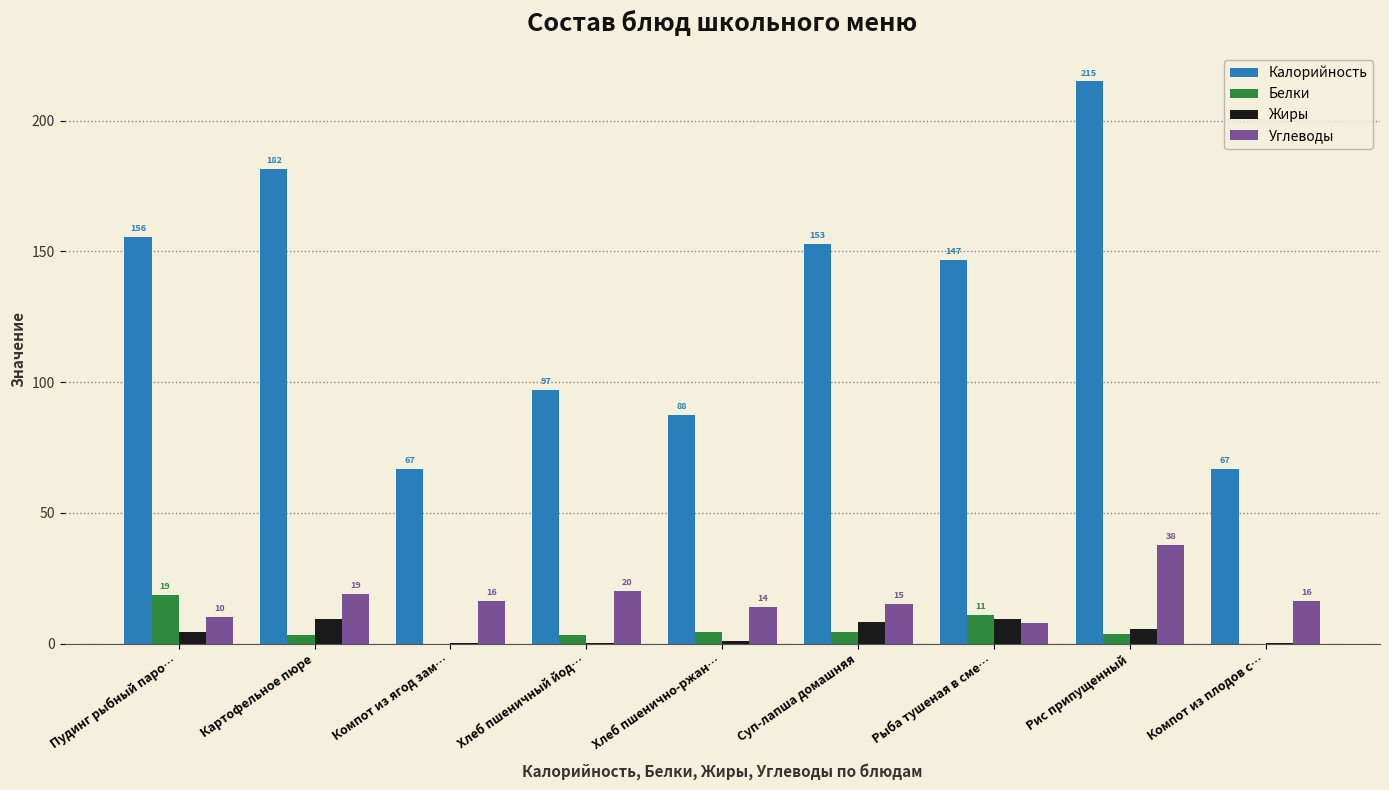

Are the bars grouped side by side (vs. stacked)?

Yes